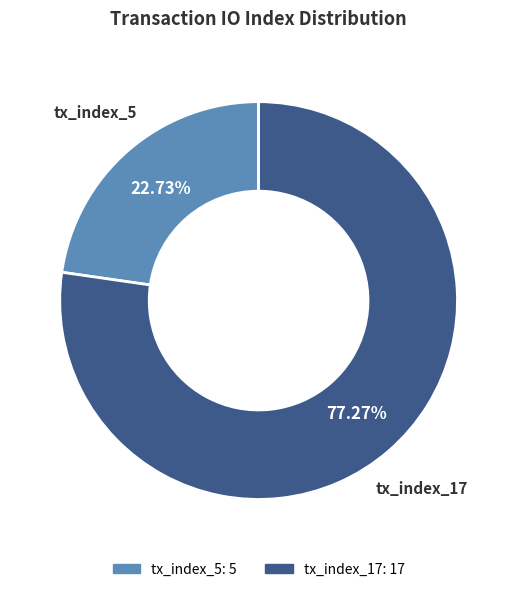

Rank the categories by value from highest to lowest.

tx_index_17, tx_index_5